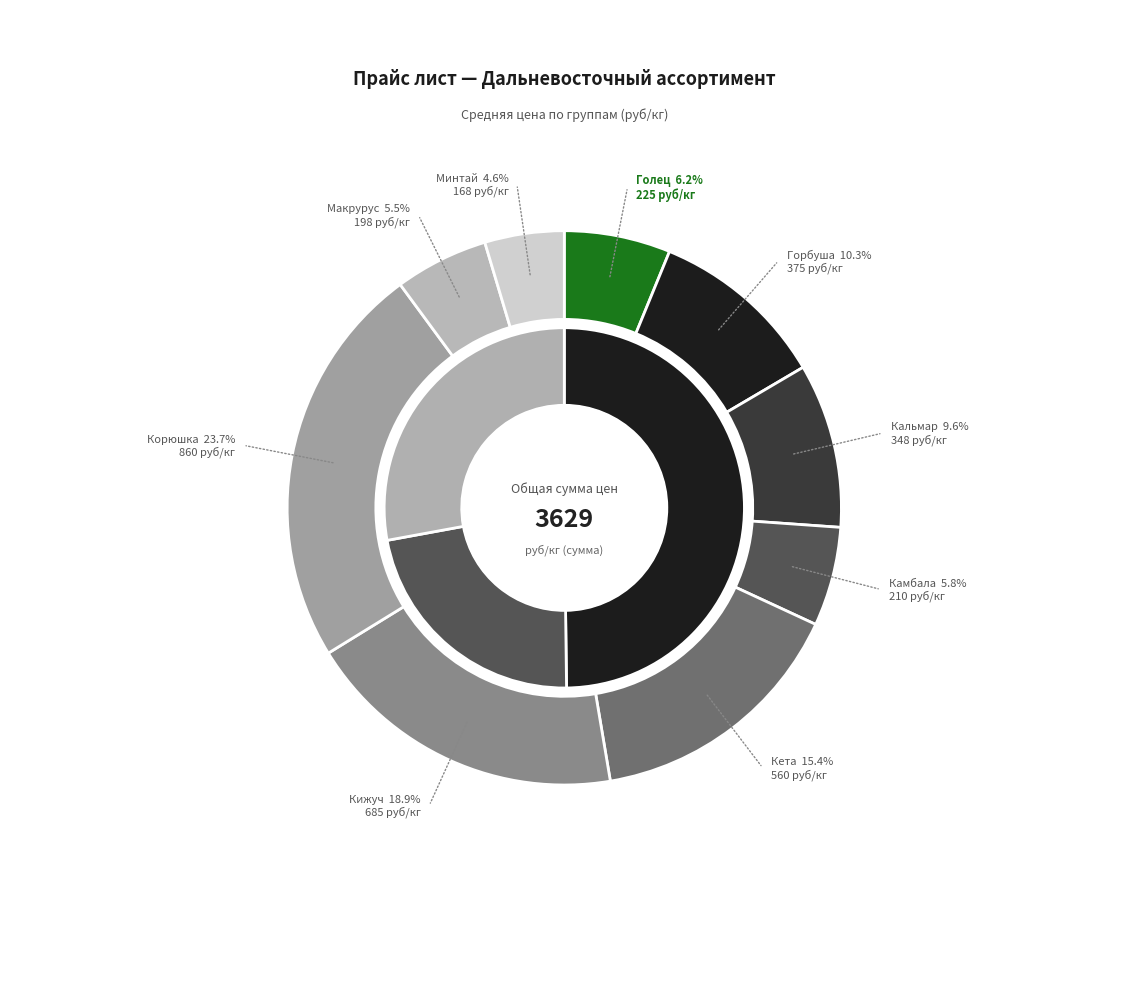

Does Камбала account for over 50% of the chart?

No